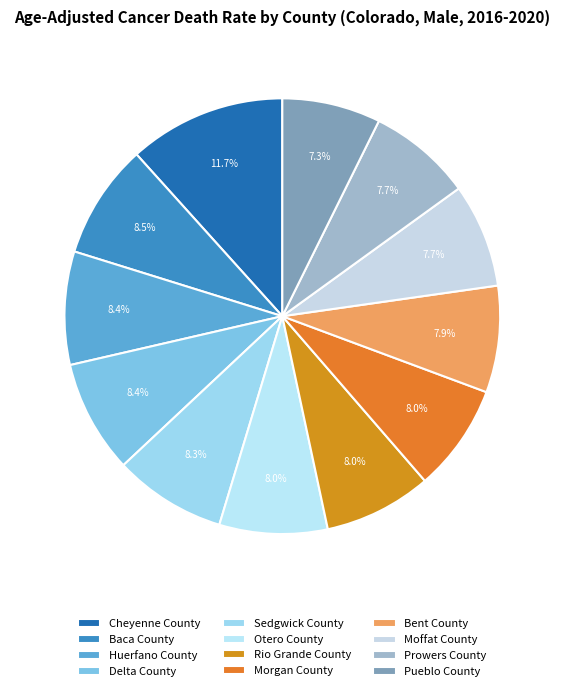

How many slices are in this pie chart?

12